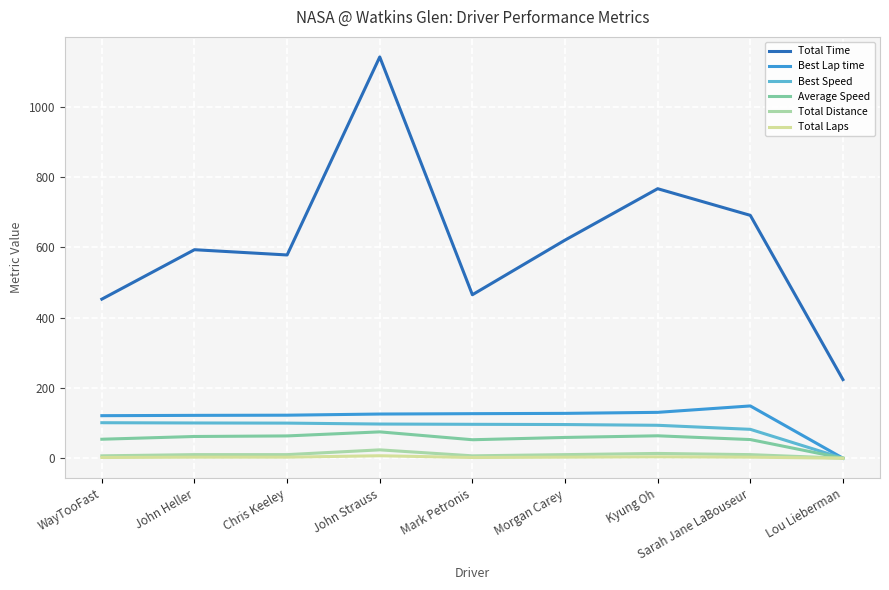

True or false: Best Lap time and Total Time cross at least once.

False